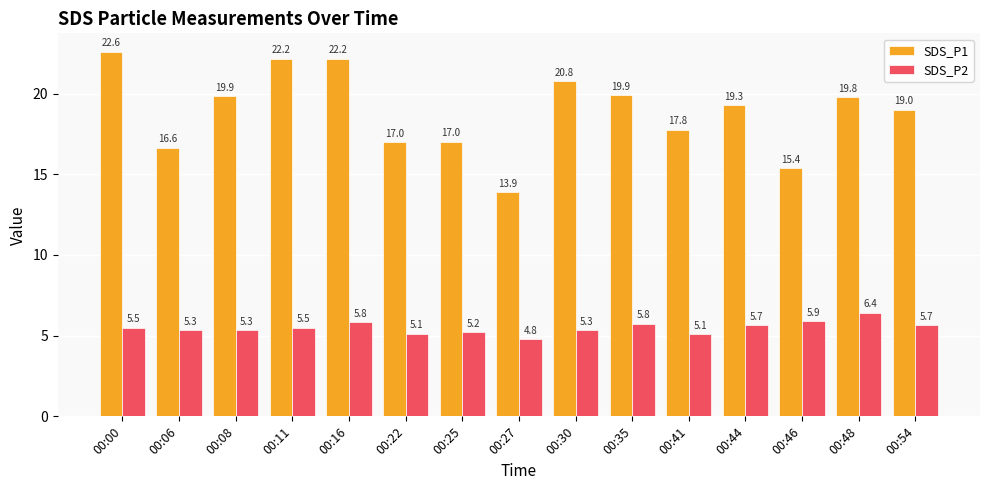

Which series has the largest total across all categories?

SDS_P1